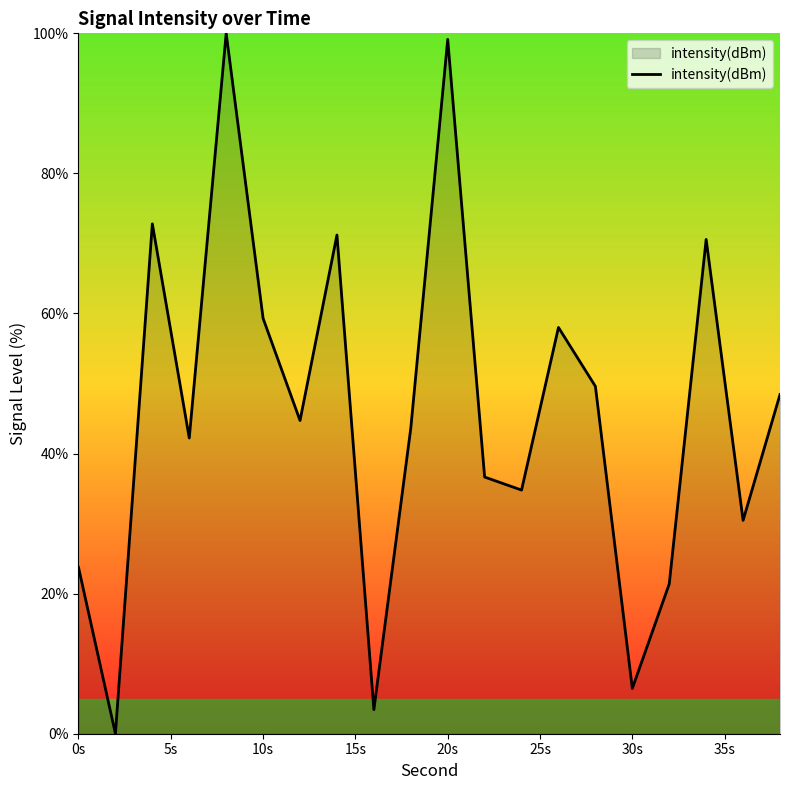

What is the maximum value shown in the chart?

100.0